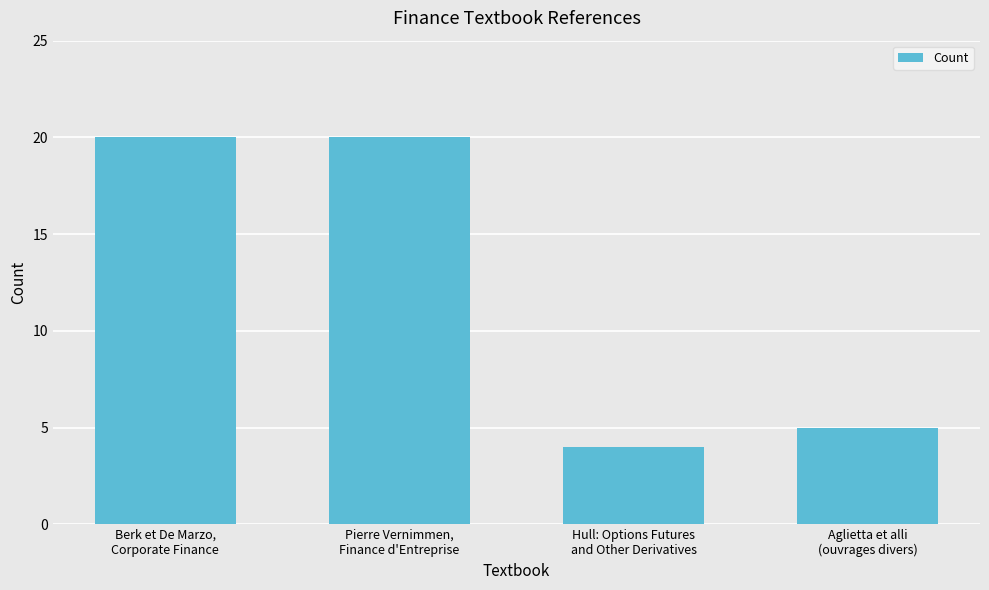

True or false: the data shows 20 at Berk et De Marzo,
Corporate Finance.

True